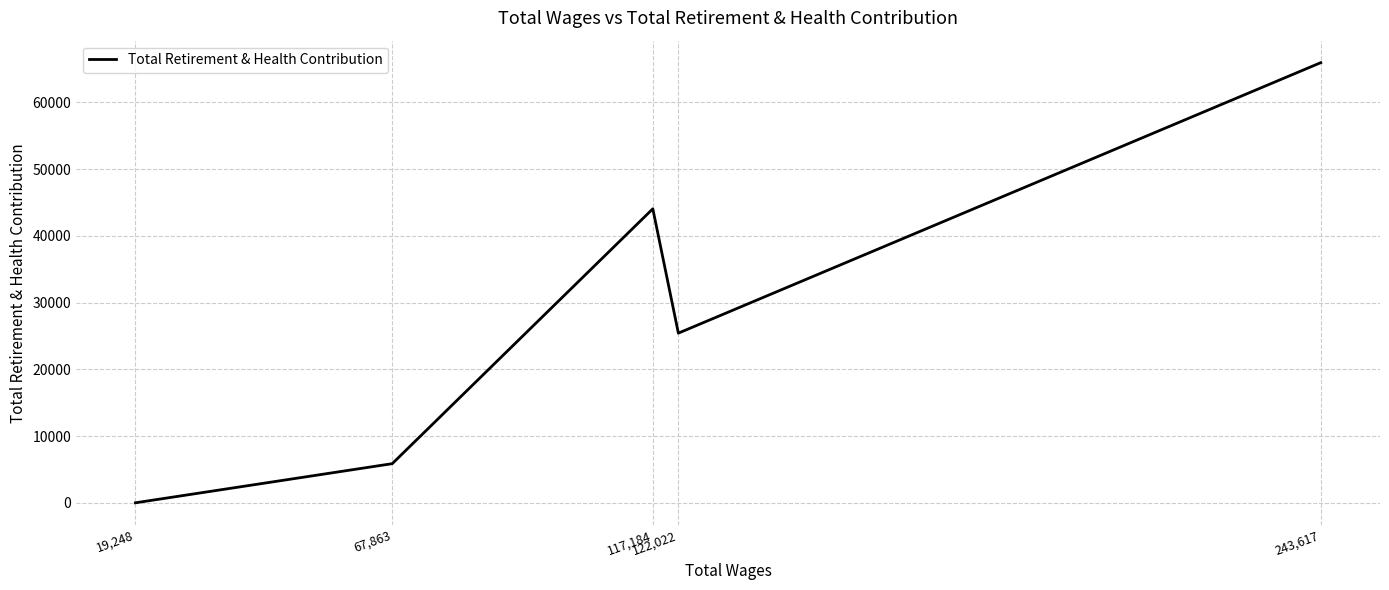

How many positive values are there?

4